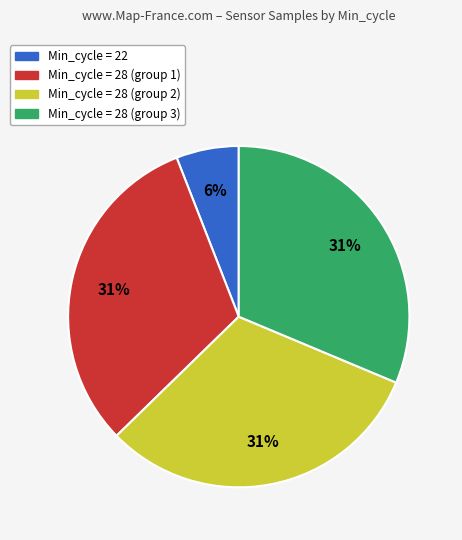

What is the smallest slice in the pie chart?

Min_cycle = 22